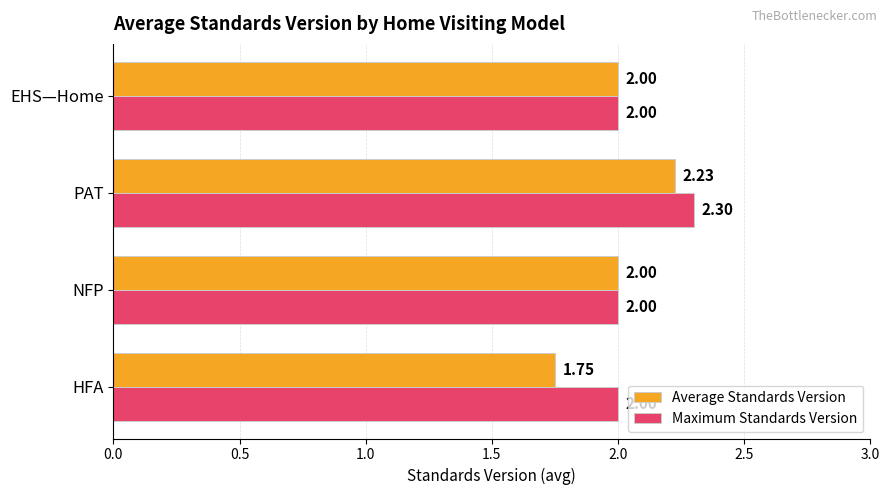

Rank the series by their maximum value, from lowest to highest.

Average Standards Version, Maximum Standards Version